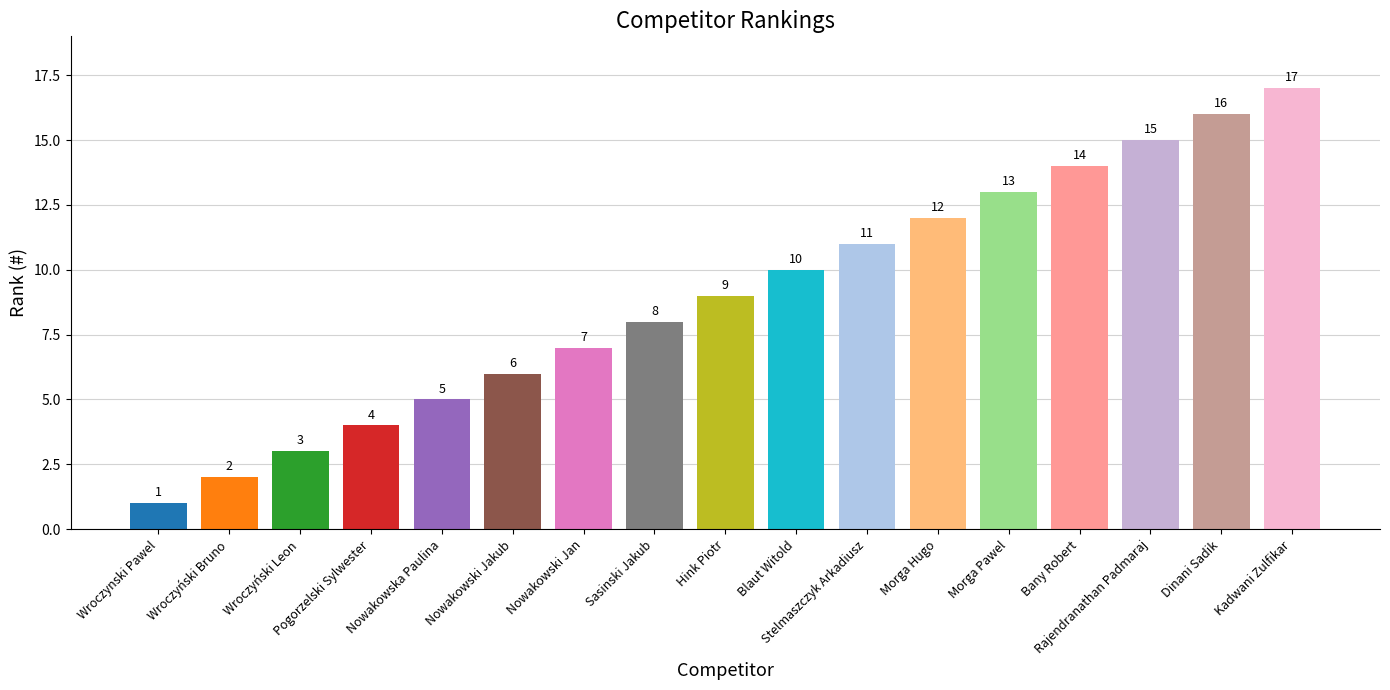

The value at Blaut Witold is 3. True or false?

False